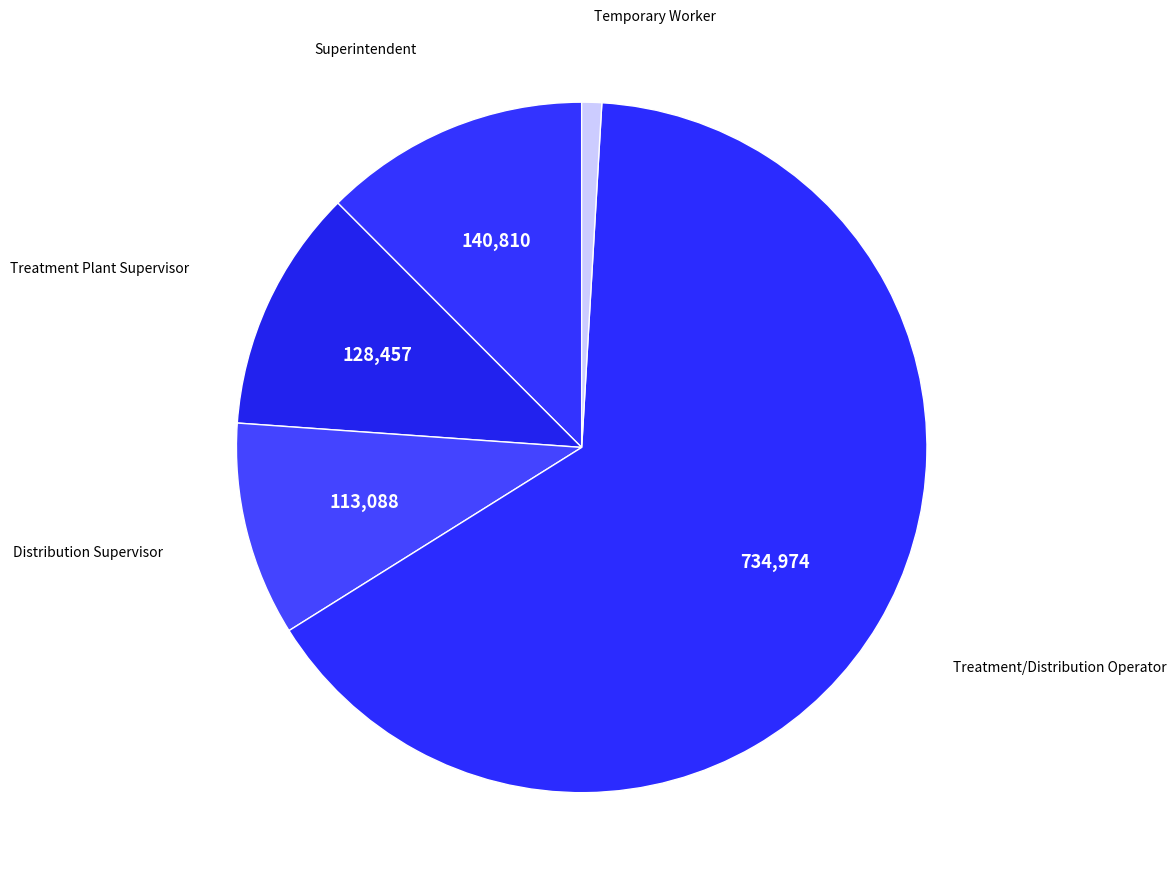

Rank the categories by value from highest to lowest.

Treatment/Distribution Operator, Superintendent, Treatment Plant Supervisor, Distribution Supervisor, Temporary Worker